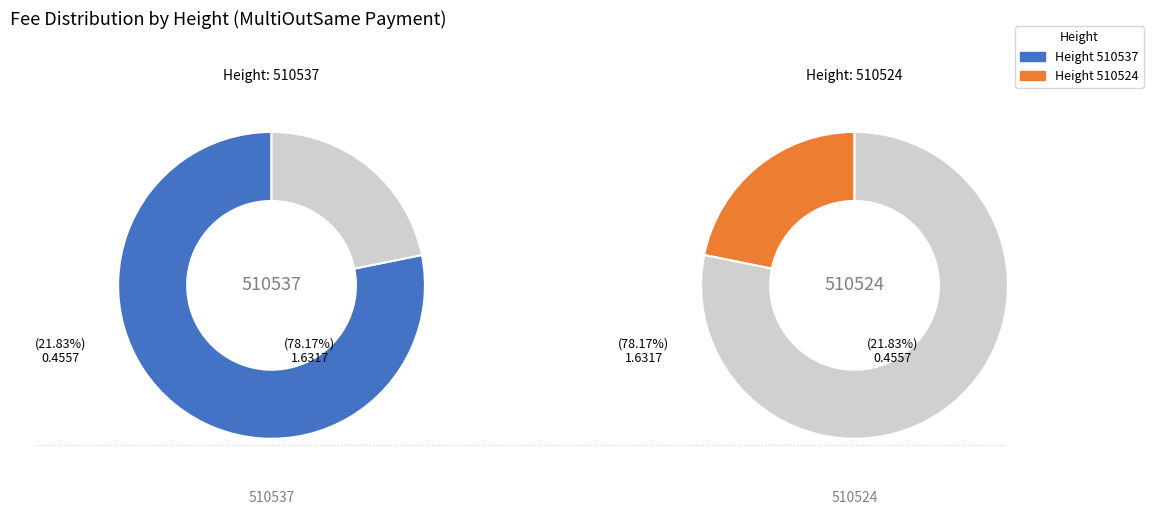

How many slices are in this pie chart?

2